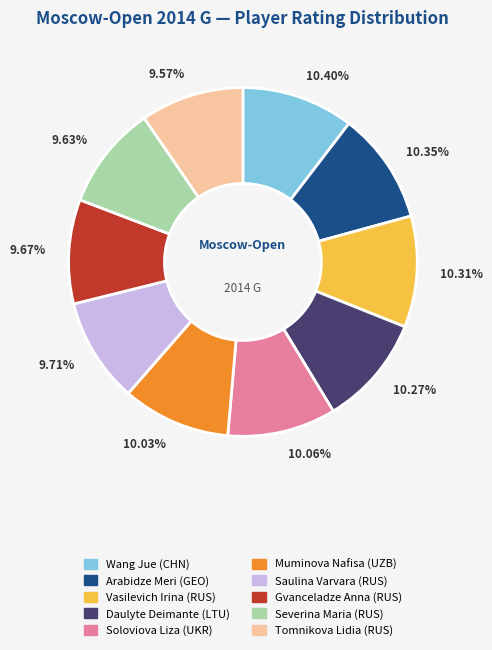

Is Saulina Varvara (RUS) the majority of the pie?

No